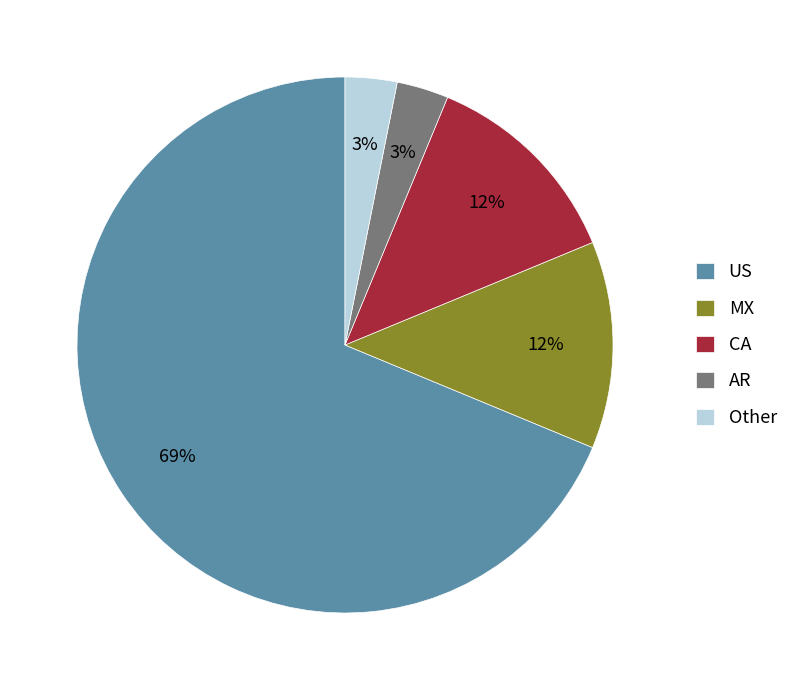

What is the largest slice in the pie chart?

US